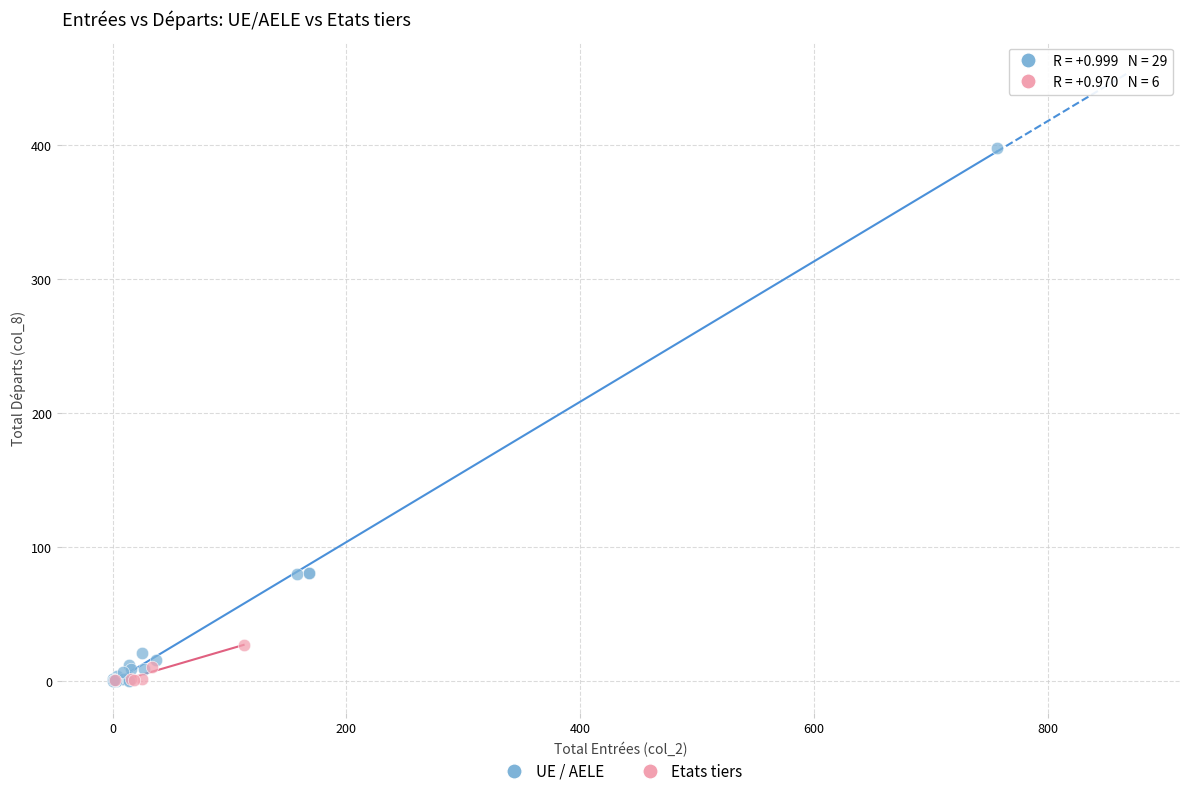

Which series reaches the maximum Y coordinate?

UE / AELE